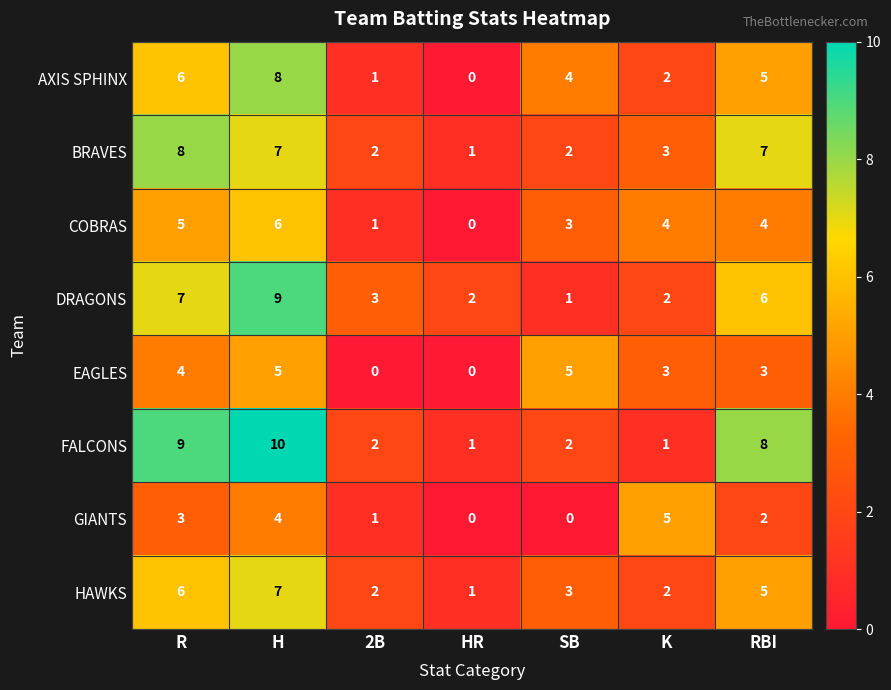

At which label does BRAVES first exceed 3?

R